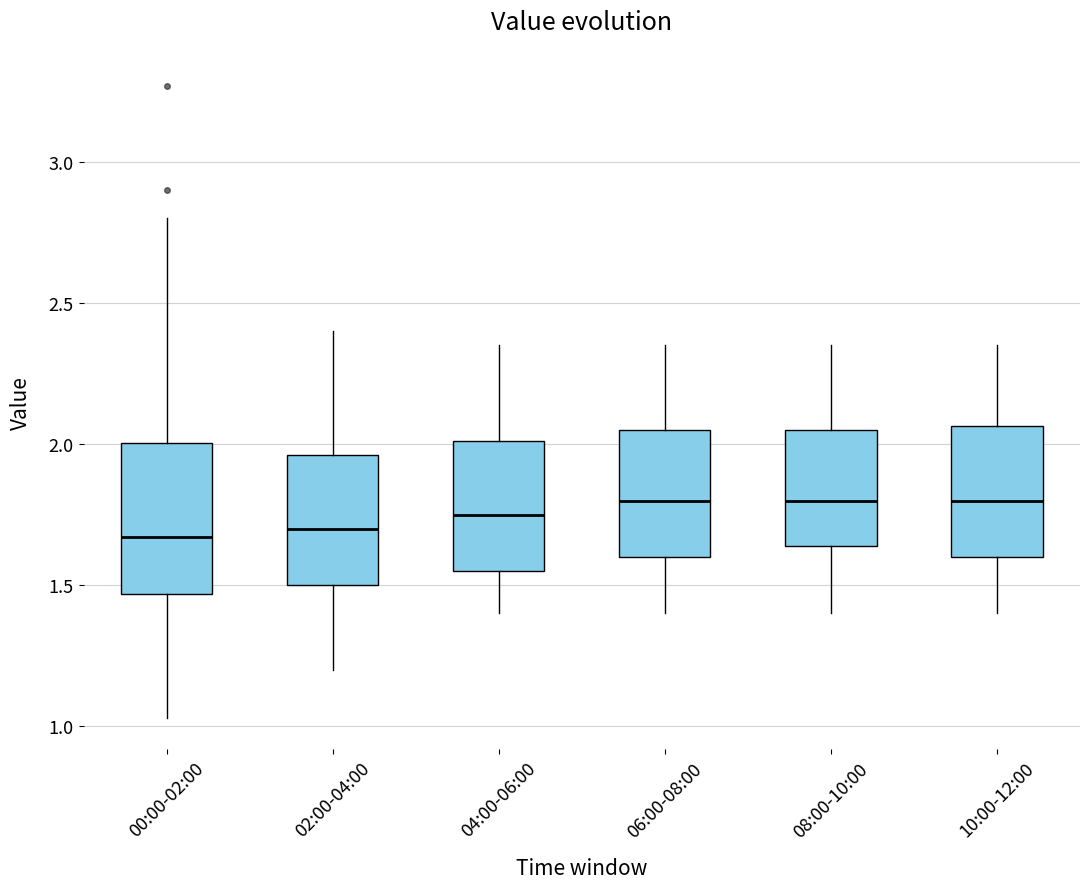

Reading left to right, transcribe this box plot: for each box, give where its median line is, the range the box spans, and where its two whiskers end, as read against the y-axis. The values are not printed on the chart, so give them approximately, as read against the axis.

00:00-02:00: median 1.65, box 1.45 to 2.00, whiskers 1.05 to 2.80
02:00-04:00: median 1.70, box 1.50 to 1.95, whiskers 1.20 to 2.40
04:00-06:00: median 1.75, box 1.55 to 2.00, whiskers 1.40 to 2.35
06:00-08:00: median 1.80, box 1.60 to 2.05, whiskers 1.40 to 2.35
08:00-10:00: median 1.80, box 1.65 to 2.05, whiskers 1.40 to 2.35
10:00-12:00: median 1.80, box 1.60 to 2.05, whiskers 1.40 to 2.35